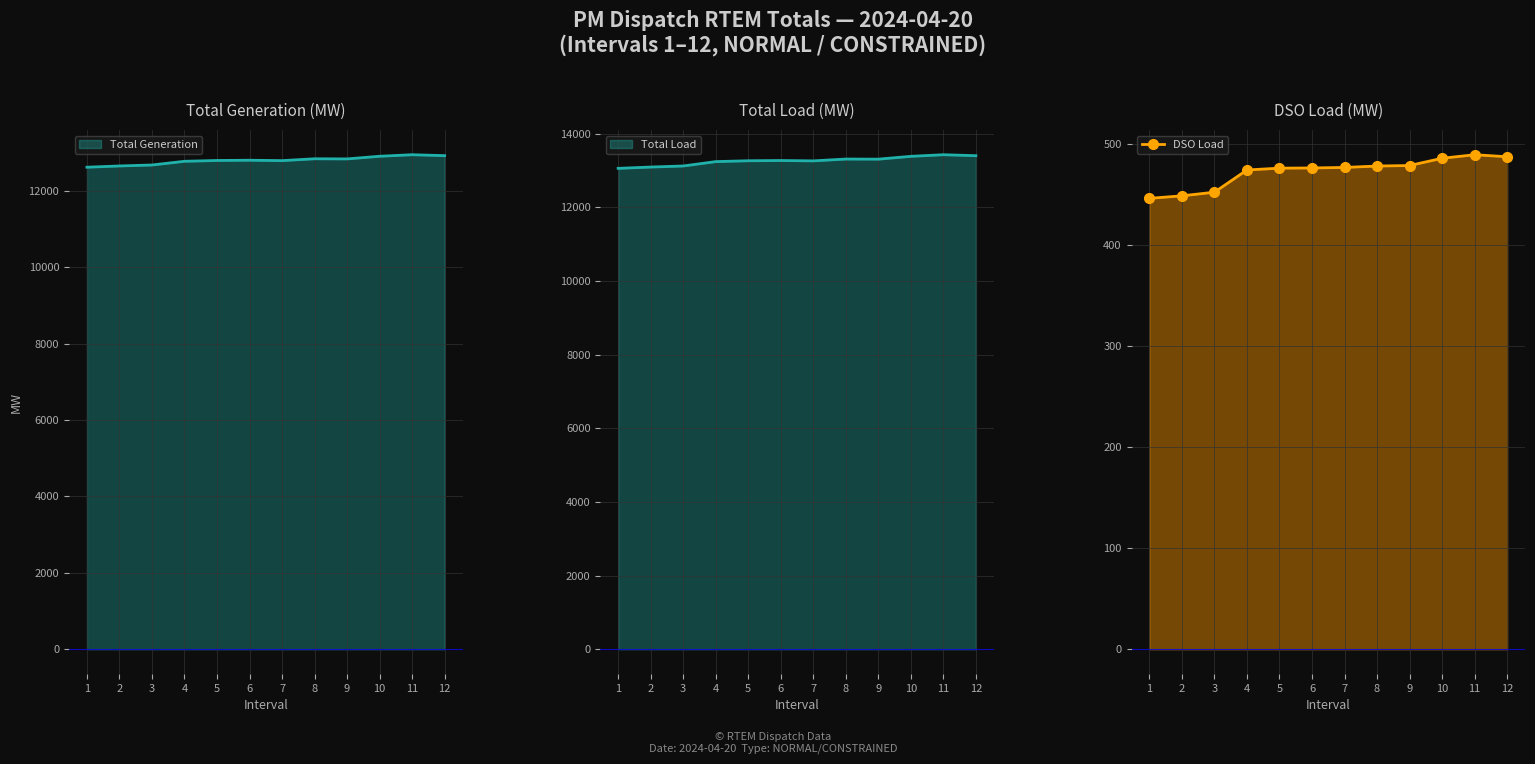

Count the number of categories in the chart.

12